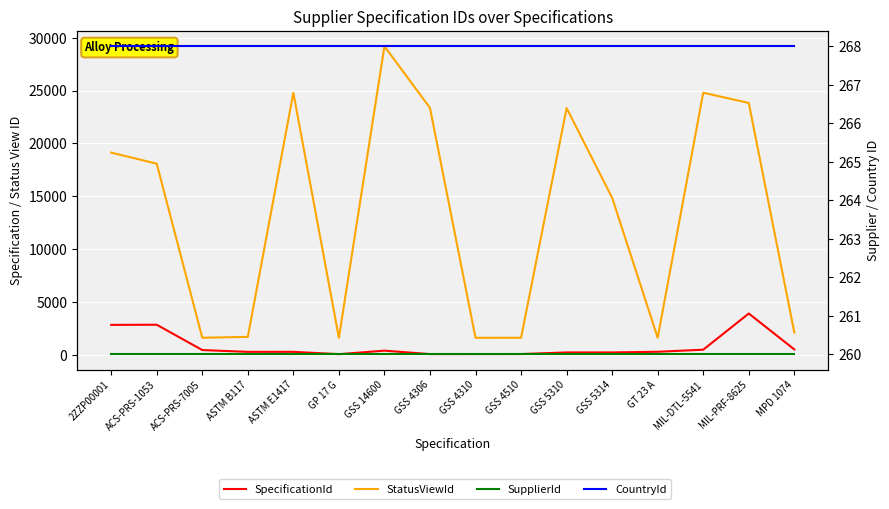

How many lines are shown in the chart?

4